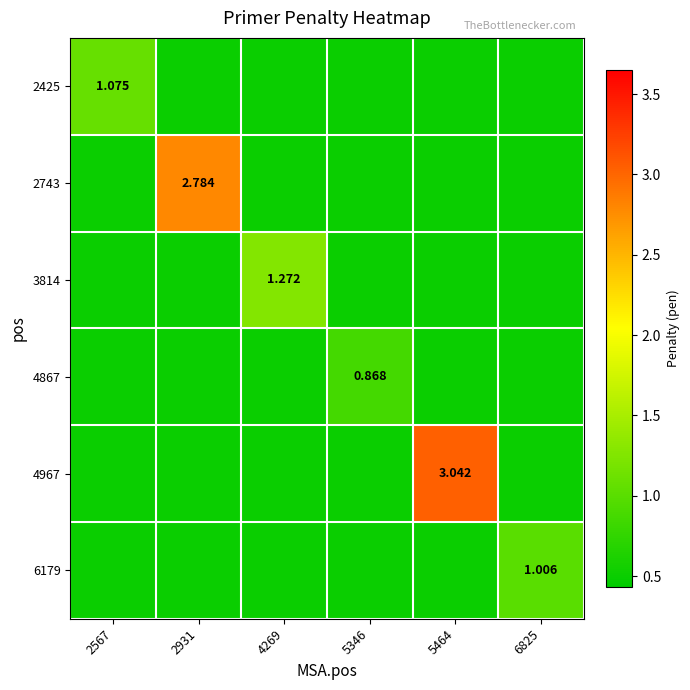

How many distinct data groups are displayed?

6